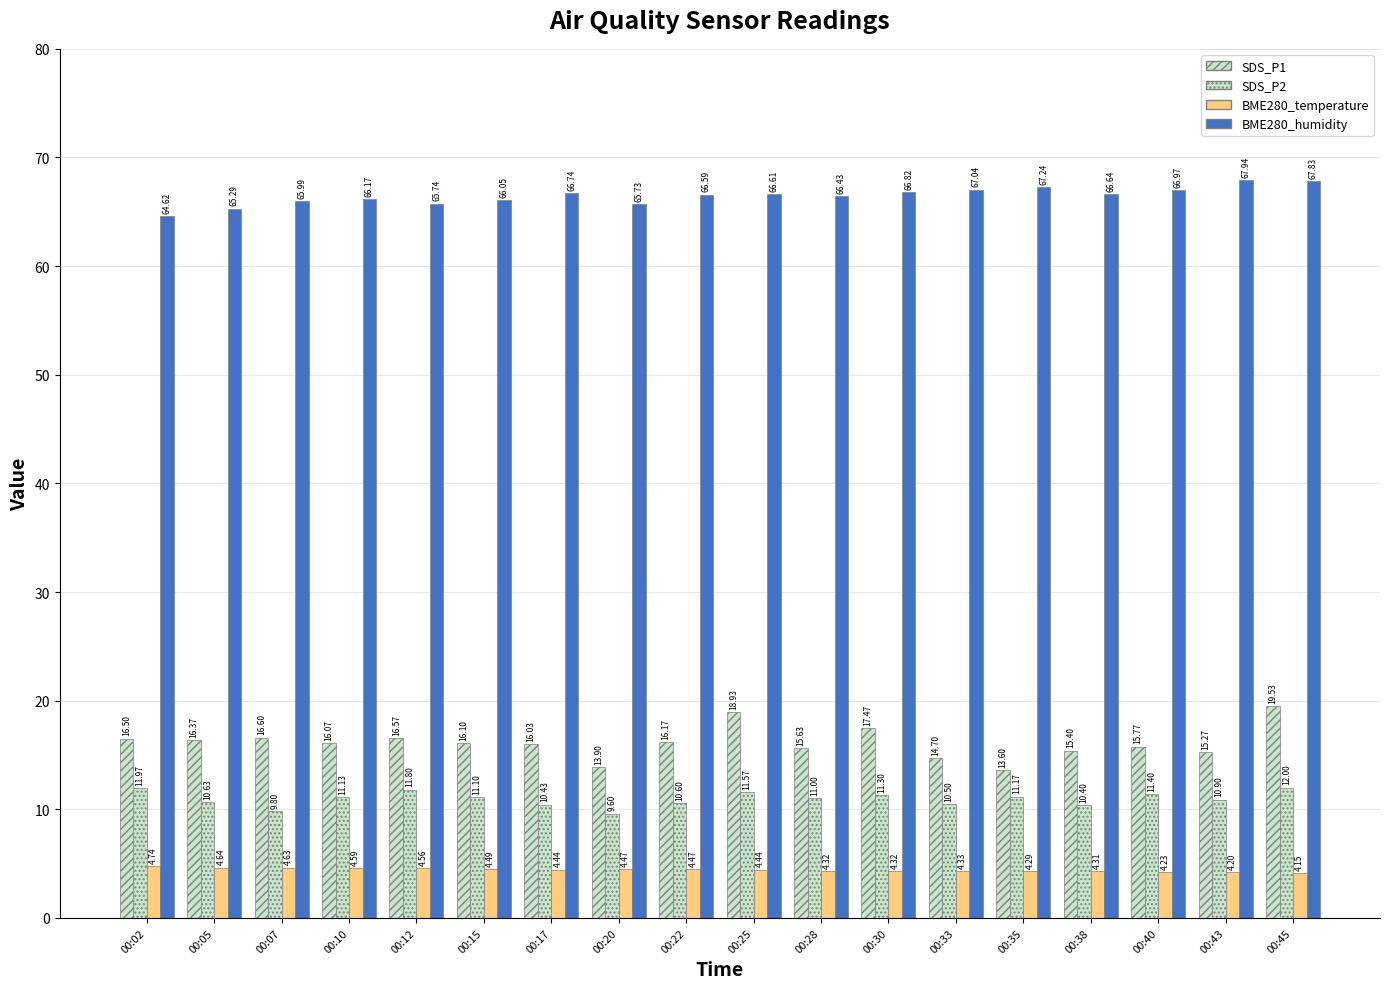

At which category does the chart reach its minimum across all series?

00:45